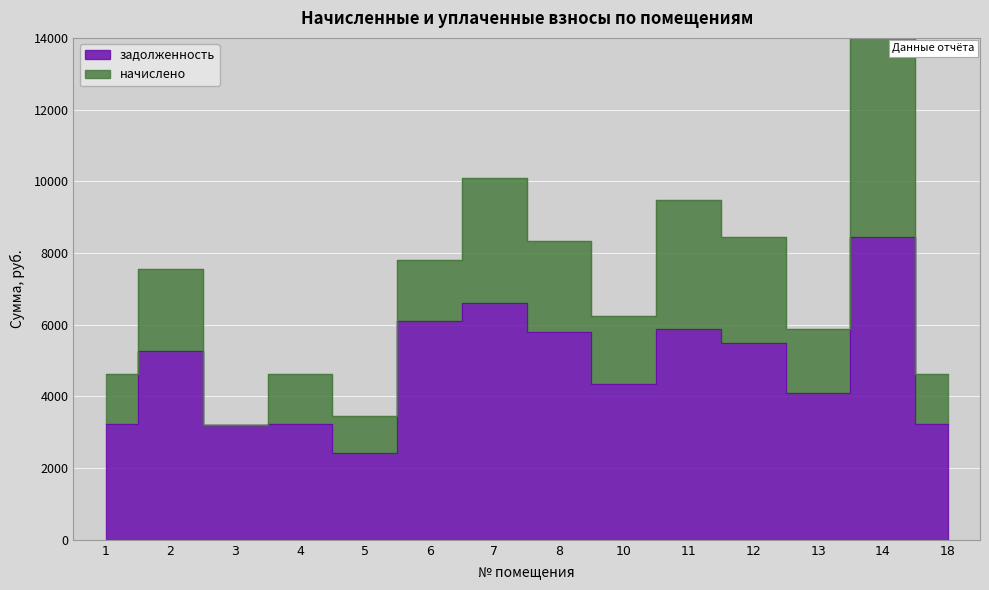

How many interior local peaks (higher than both neighbors) does the data have?

5